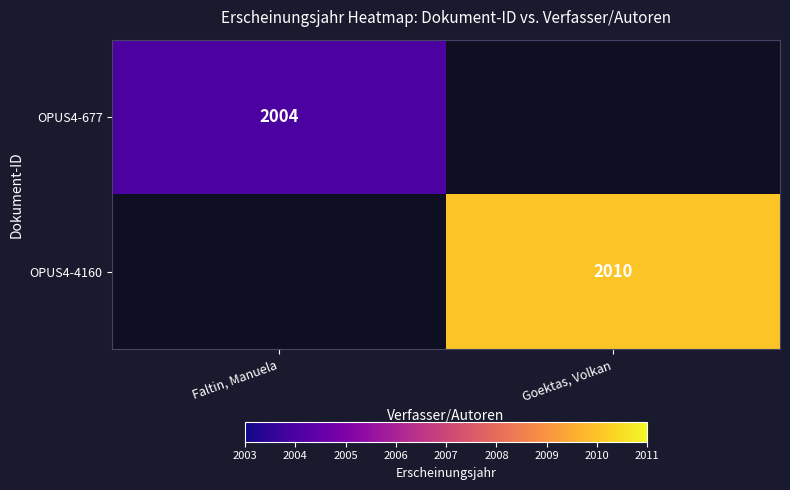

The OPUS4-4160 series shows 2010 at Goektas, Volkan. True or false?

True